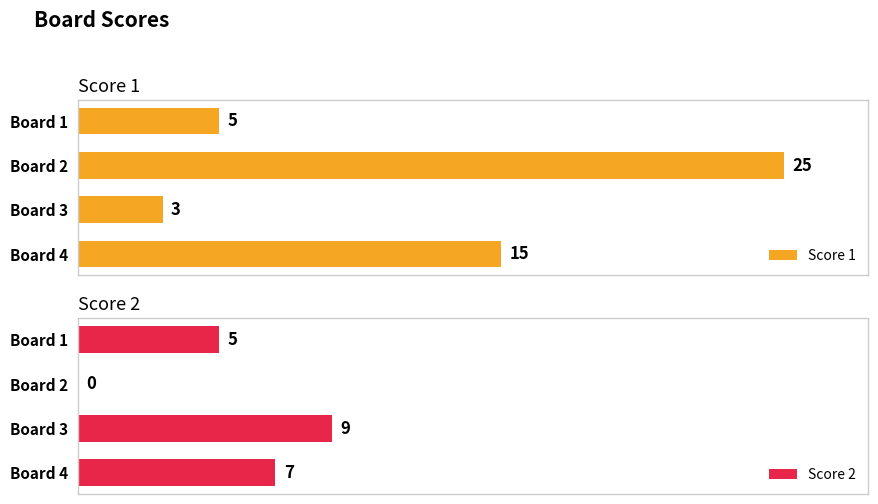

At which label does Score 1 reach its peak?

Board 2